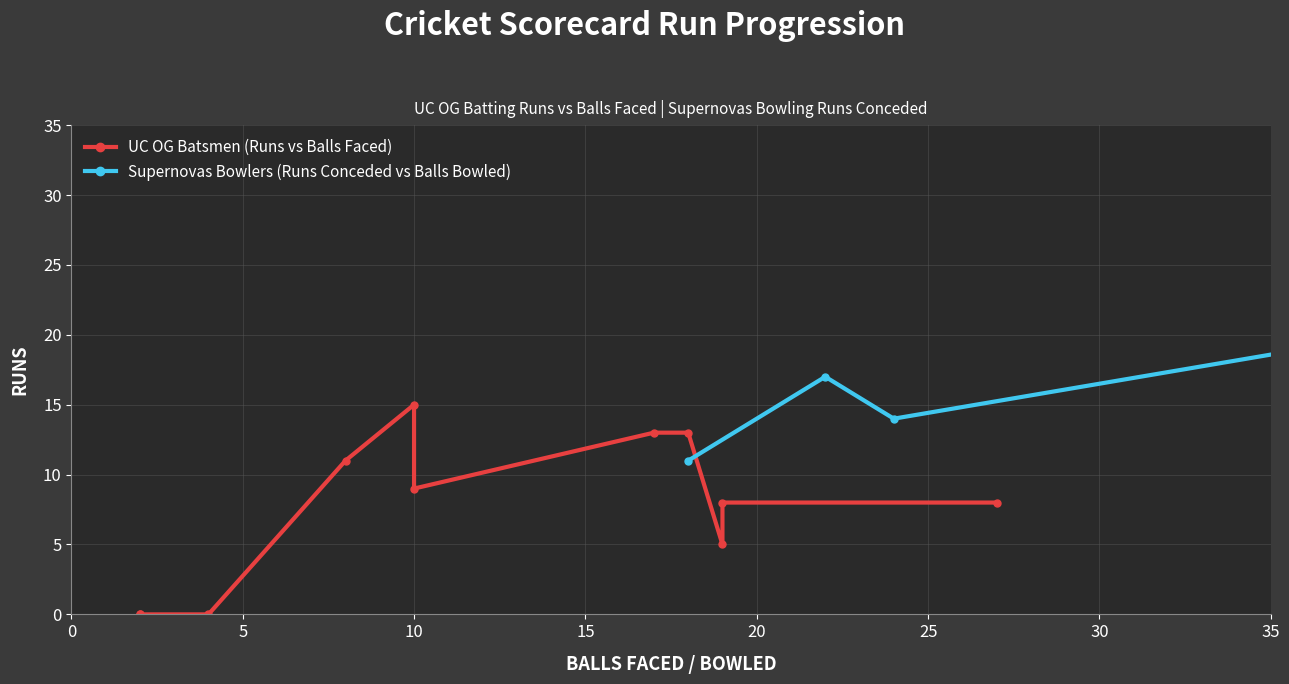

How many values in the Supernovas Bowlers (Runs) series exceed 0?

5